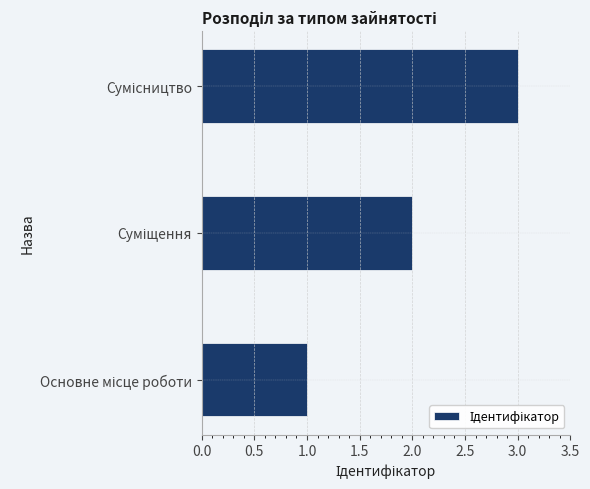

What is the maximum value shown in the chart?

3